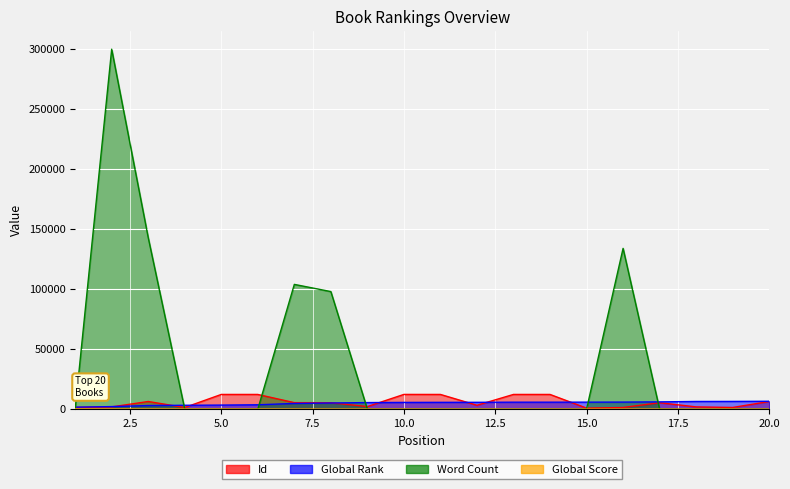

At how many categories does at least one series exceed 259872?

1